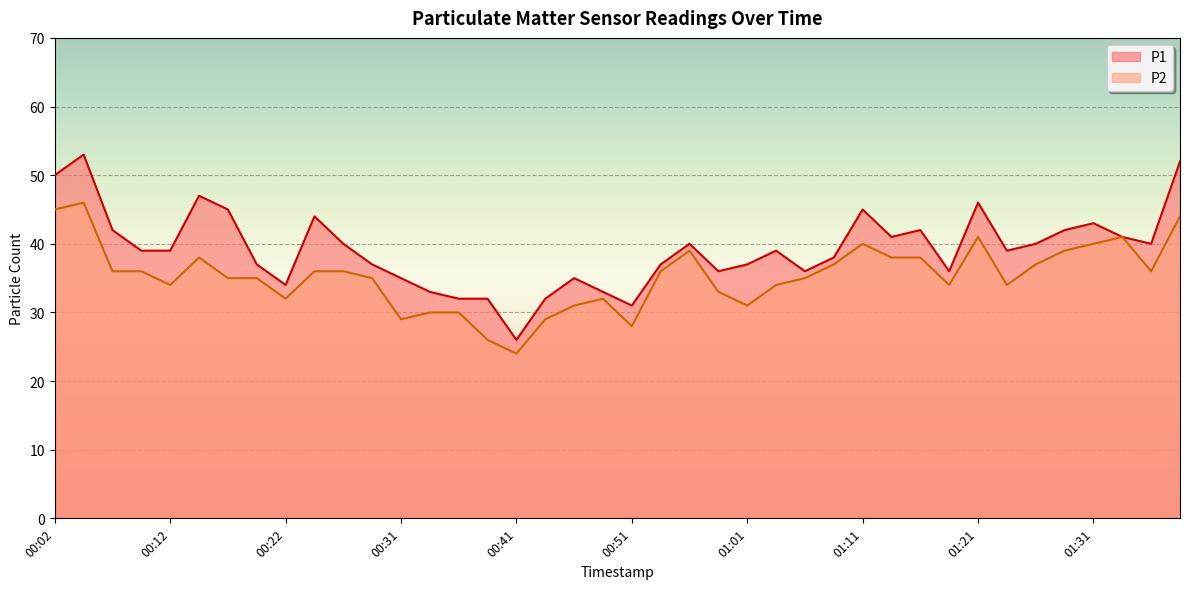

What is the highest value of the P1 series?

53